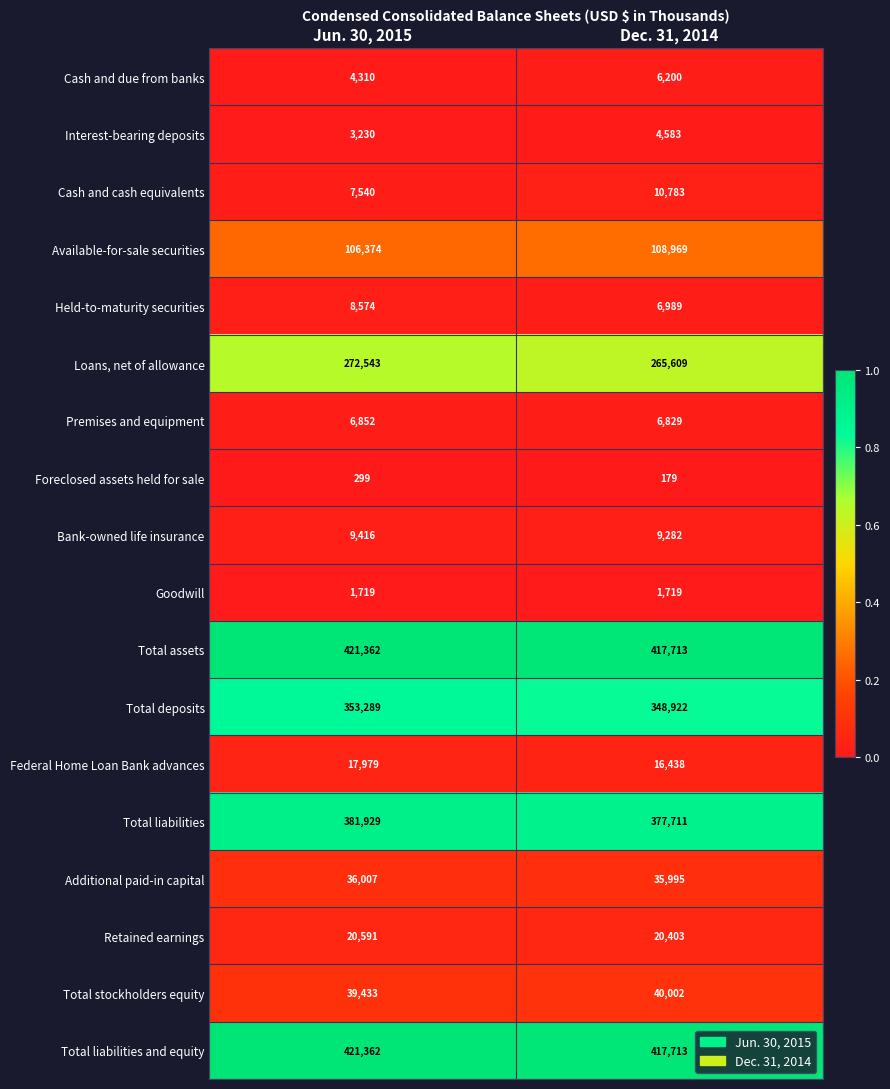

Is the value of Total deposits at Dec. 31, 2014 greater than the value of Additional paid-in capital at Jun. 30, 2015?

Yes